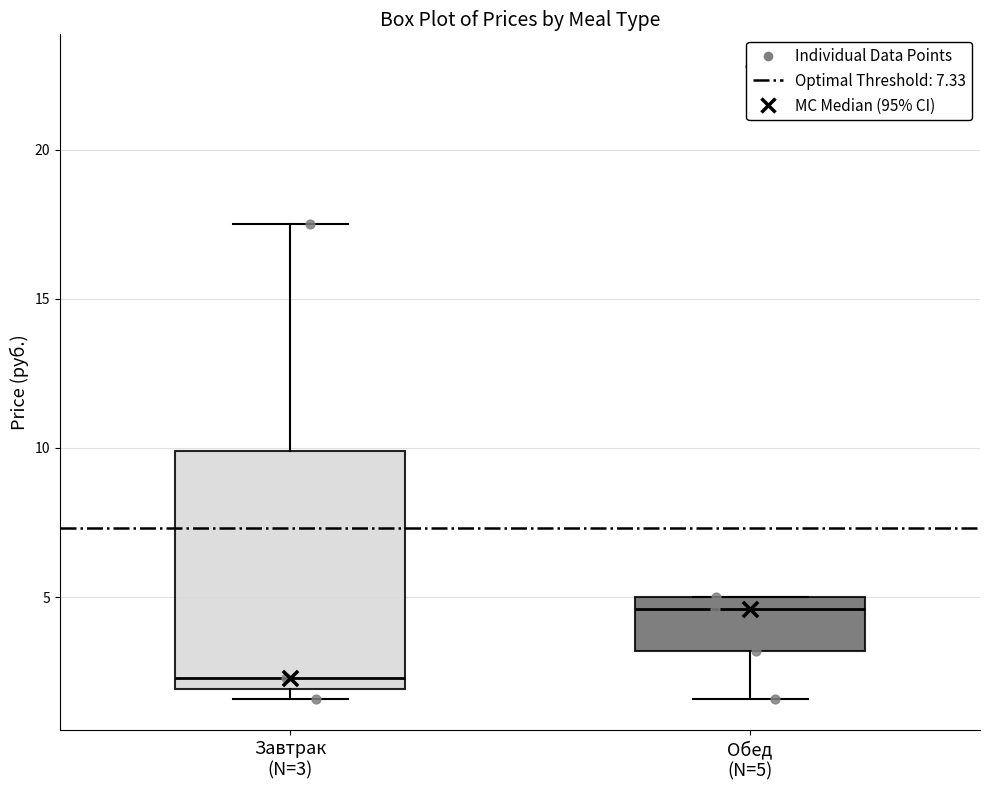

Which box is the tallest, from its lower edge to its upper edge?

Завтрак (N=3)